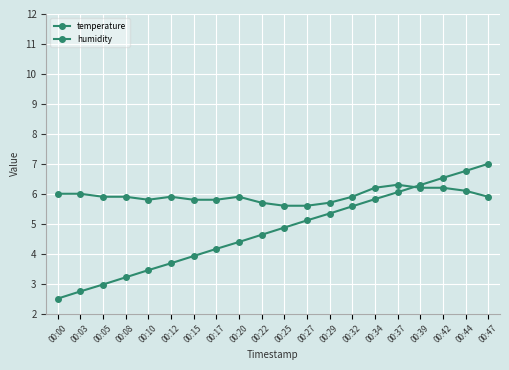

Does the chart display data point markers on the line(s)?

Yes